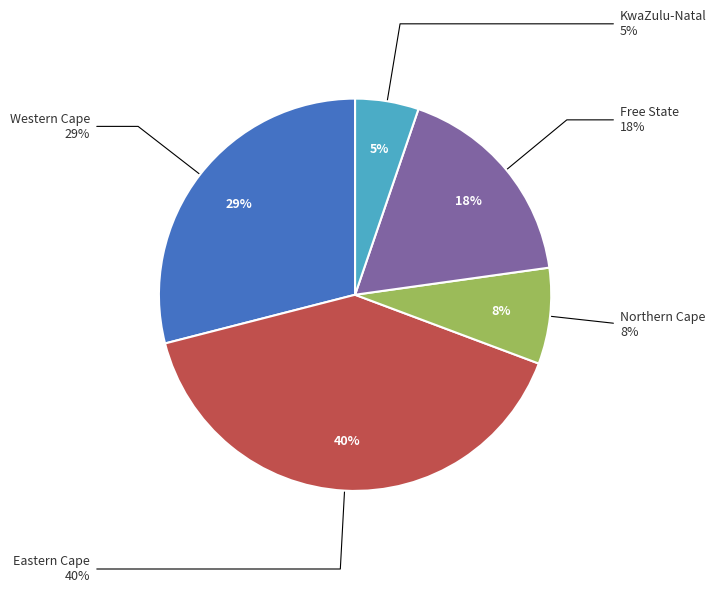

To the nearest percent, what percentage of the pie is Free State?

18%